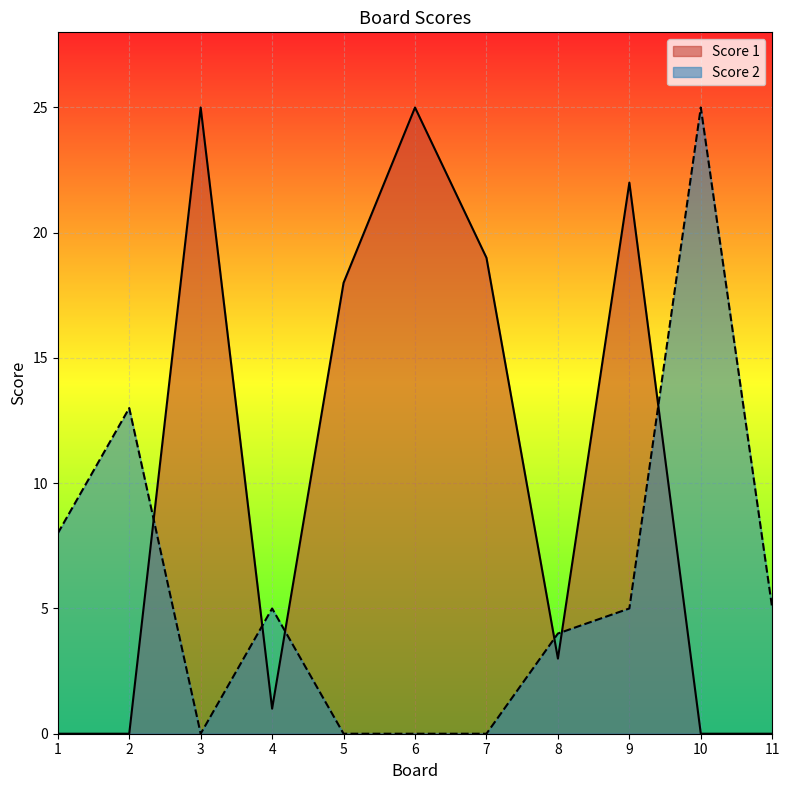

True or false: Score 2 has a value of 4 at 8.

True